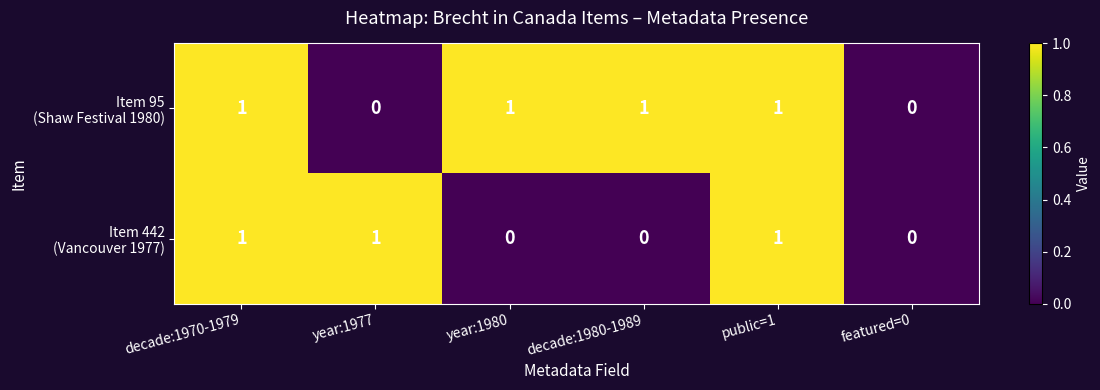

How many data points does each series have?

6